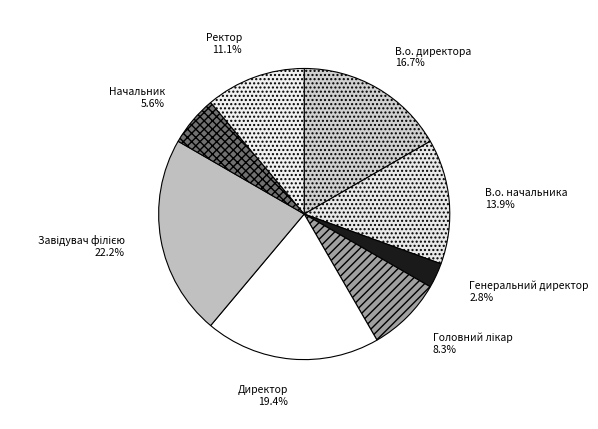

What is the smallest slice in the pie chart?

Генеральний директор